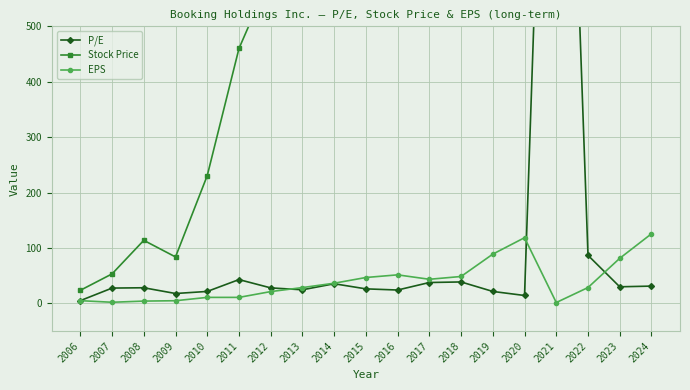

The Stock Price series shows 3756.1 at 2022. True or false?

False